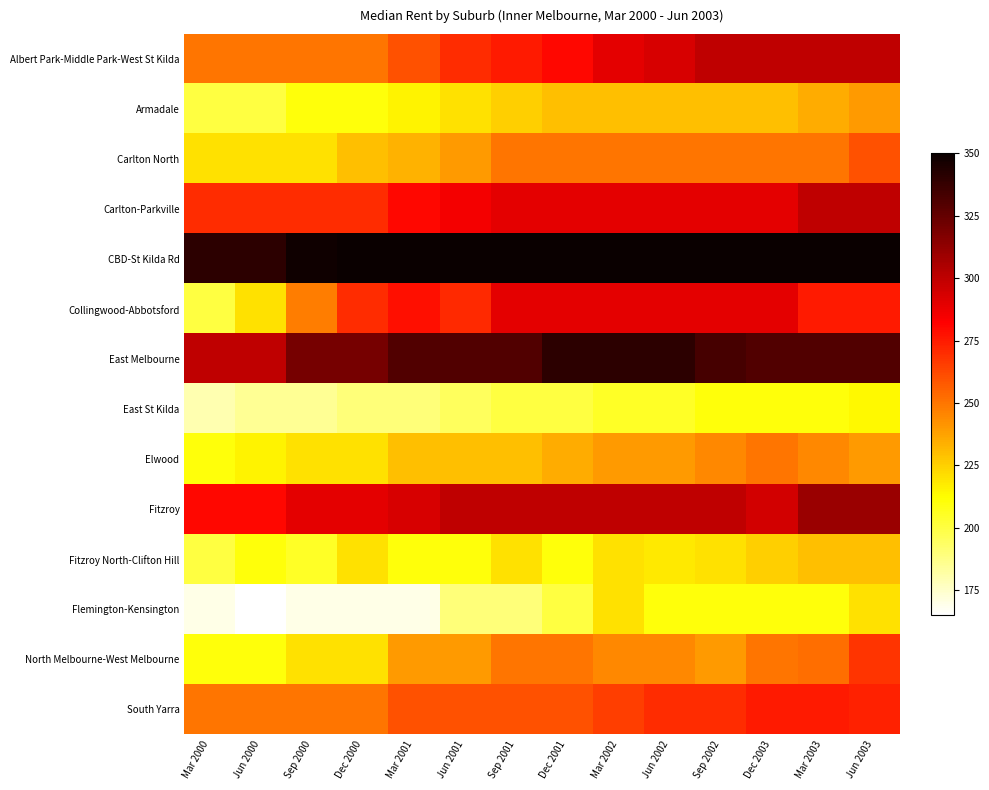

At how many categories does at least one series exceed 258?

14